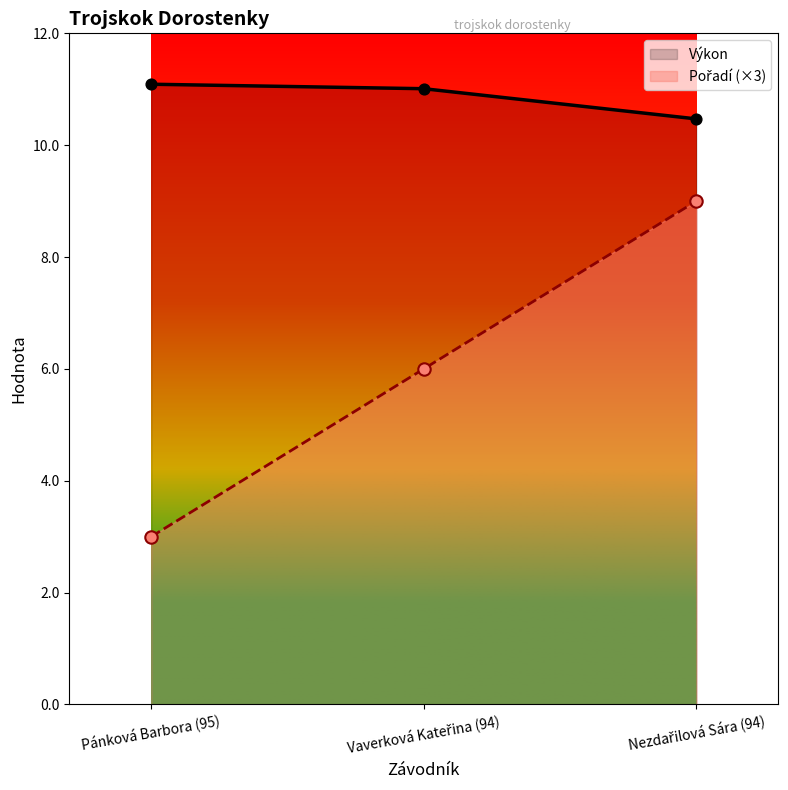

What is the total value across all series at Nezdařilová Sára (94)?

19.5